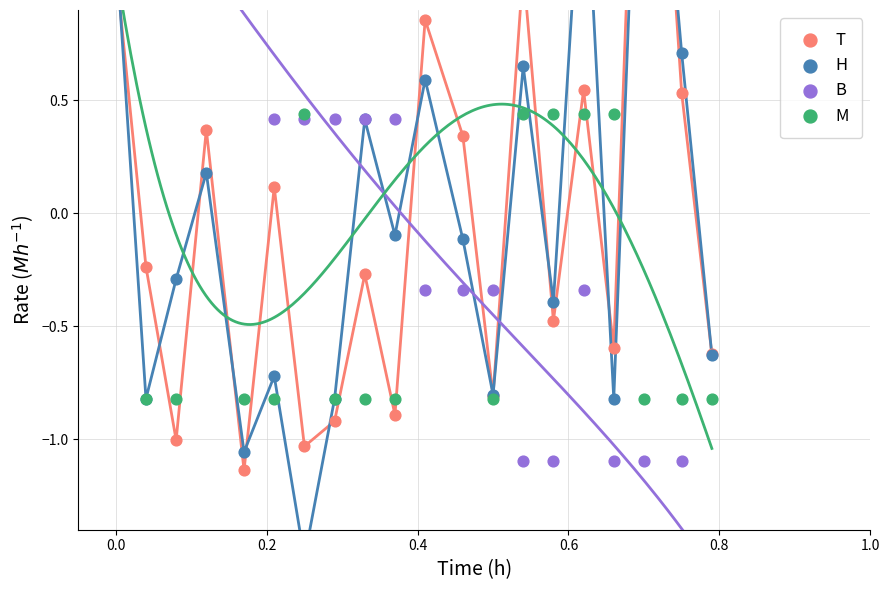

Which series reaches the minimum Y coordinate?

B